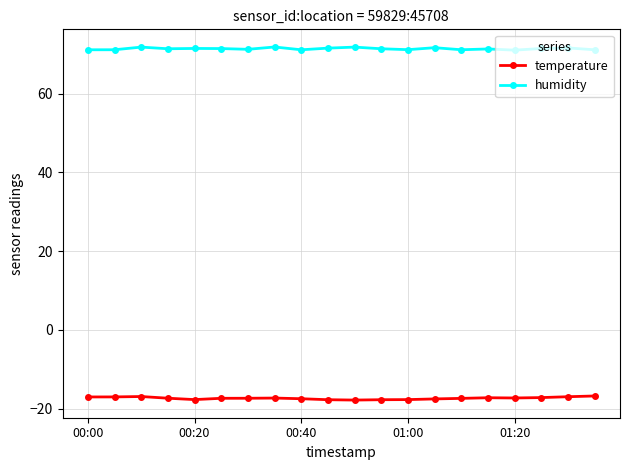

List the series in order of their overall mean, highest first.

humidity, temperature